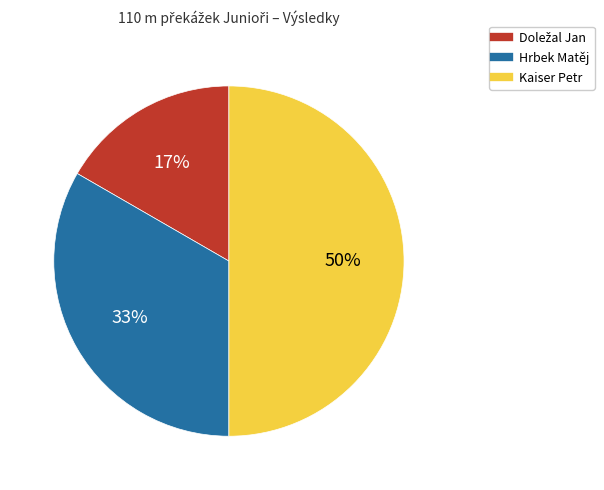

To the nearest percent, what is the average slice percentage?

33%